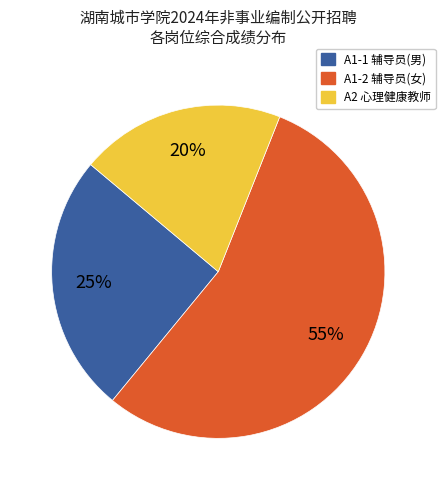

What is the ratio of the value at A2 心理健康教师 to the value at A1-1 辅导员(男)?

0.8